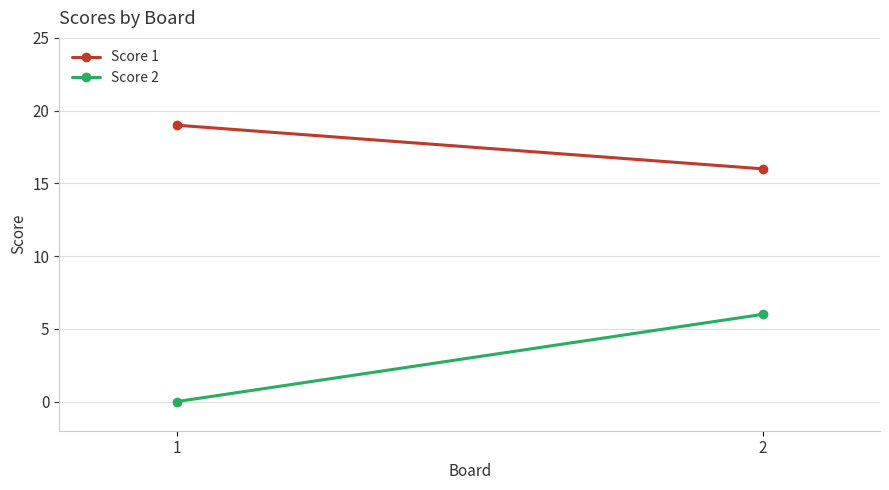

Which series has the largest total across all categories?

Score 1